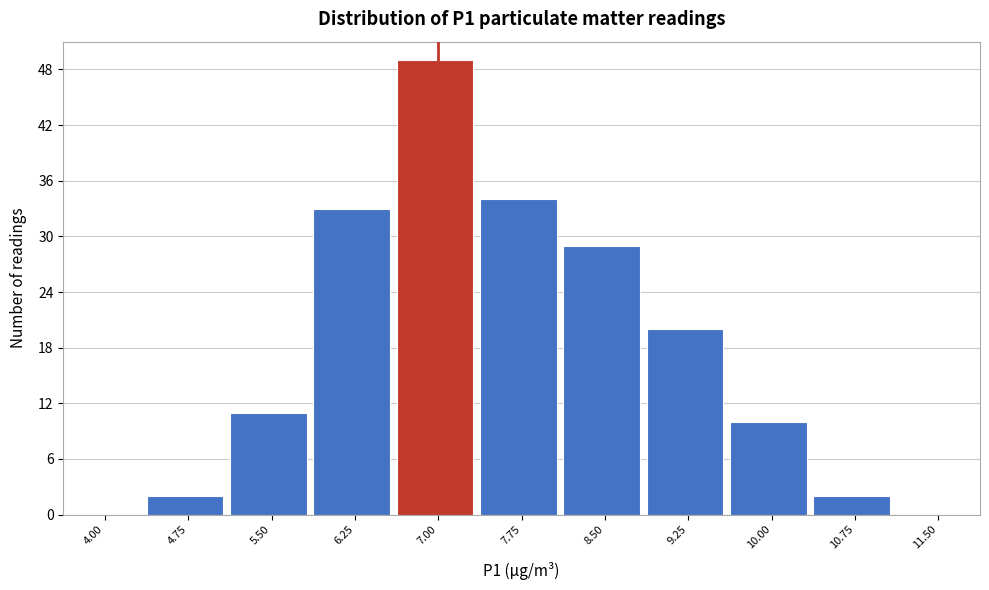

Reading right to left, extract all data points from this chart.

11.50=0	10.75=2	10.00=10	9.25=20	8.50=29	7.75=34	7.00=49	6.25=33	5.50=11	4.75=2	4.00=0